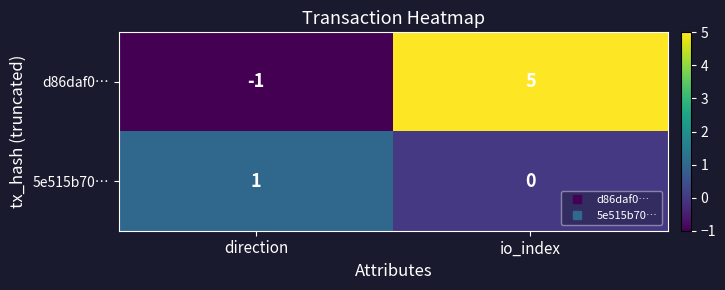

The value of 5e515b70… at direction is 1. True or false?

True